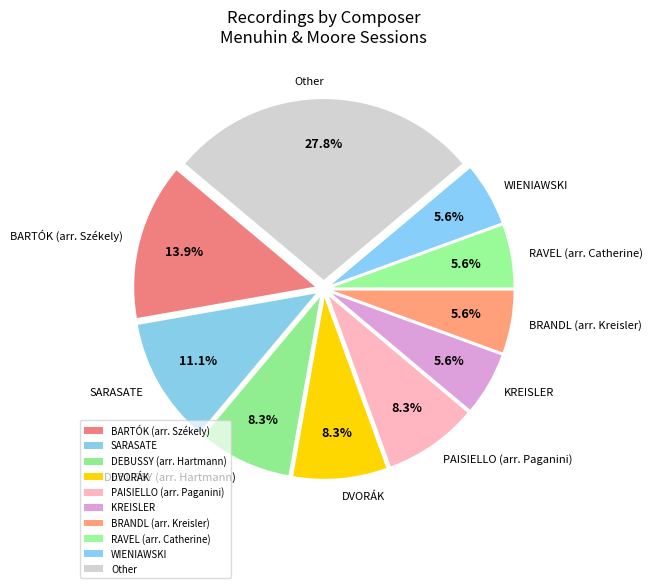

Count the number of slices in the pie.

10